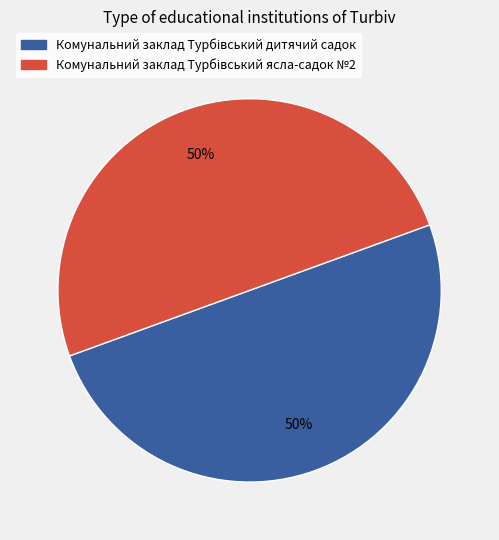

To the nearest percent, what is the average slice percentage?

50%